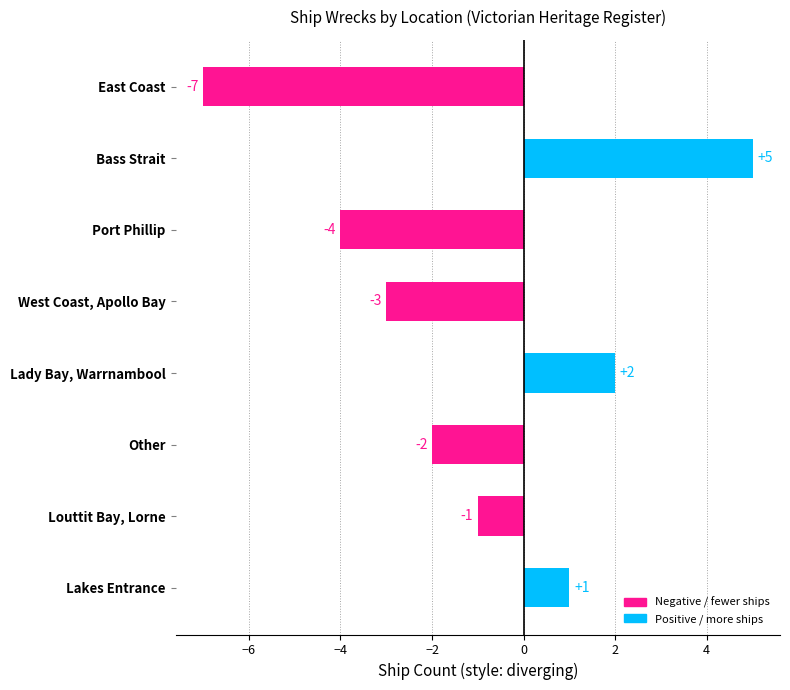

Reading top to bottom, transcribe all the data shown in this chart.

East Coast=-7	Bass Strait=5	Port Phillip=-4	West Coast, Apollo Bay=-3	Lady Bay, Warrnambool=2	Other=-2	Louttit Bay, Lorne=-1	Lakes Entrance=1